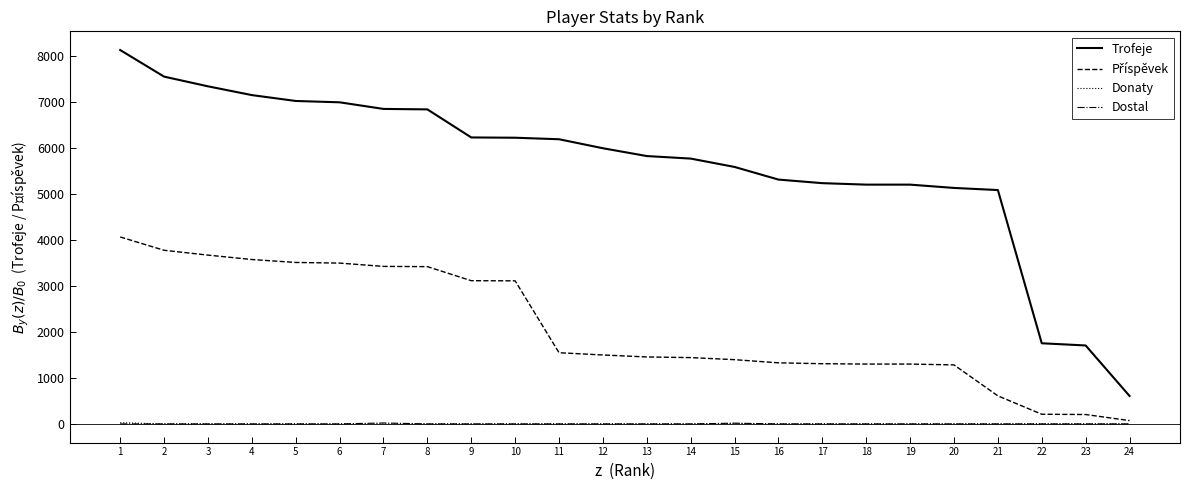

Is the value of Dostal at 3 greater than the value of Trofeje at 5?

No